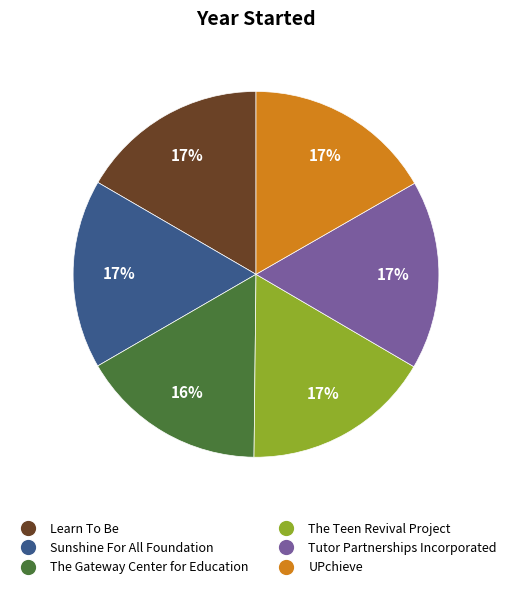

True or false: The Gateway Center for Education accounts for 16% of the total.

True